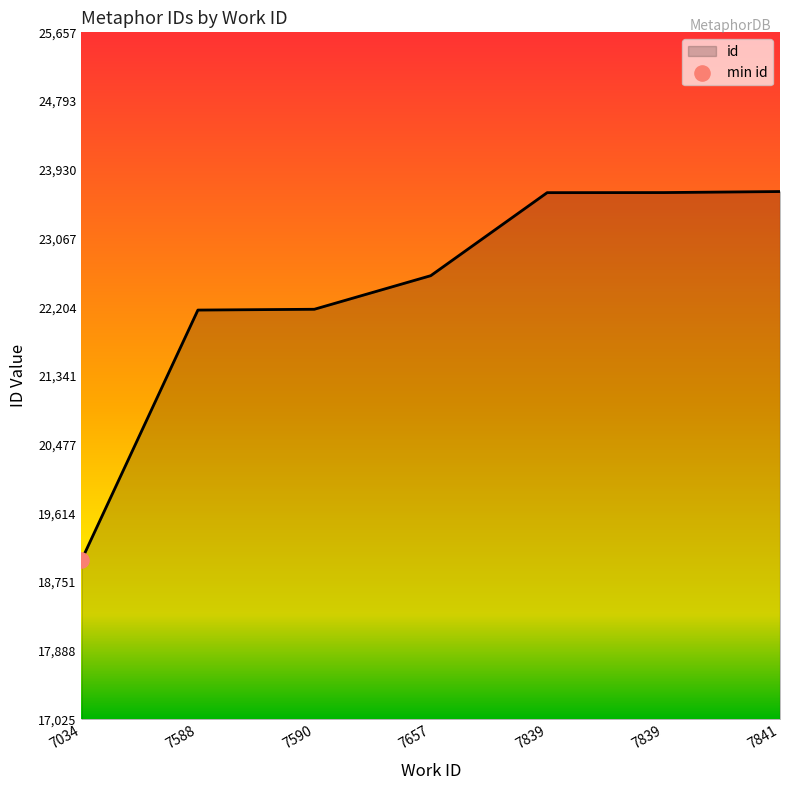

What is the change in value from 7590 to 7839?

+1465